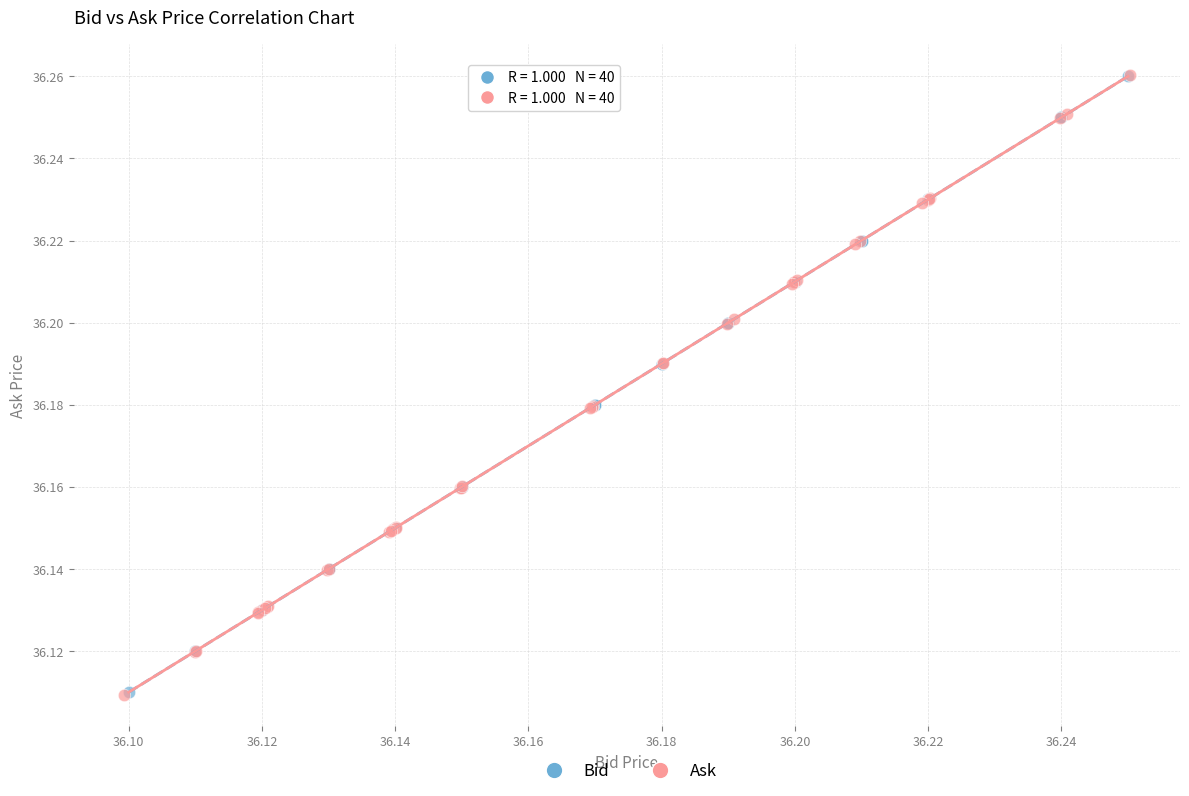

Which series has the largest Y range (max minus min)?

Ask